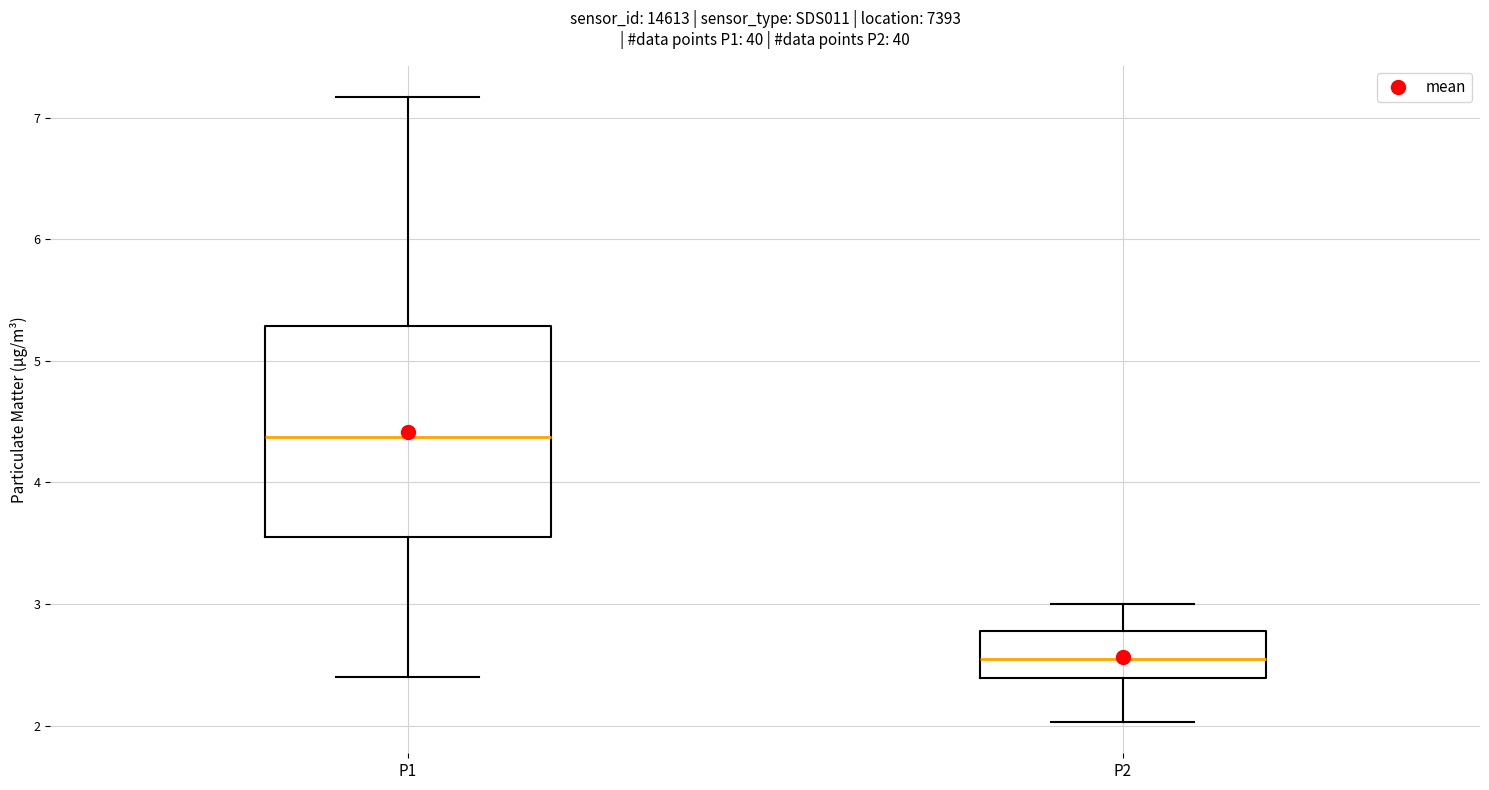

Reading left to right, transcribe this box plot: for each box, give where its median line is, the range the box spans, and where its two whiskers end, as read against the y-axis. The values are not printed on the chart, so give them approximately, as read against the axis.

P1: median 4.4, box 3.6 to 5.3, whiskers 2.4 to 7.2
P2: median 2.6, box 2.4 to 2.8, whiskers 2.0 to 3.0